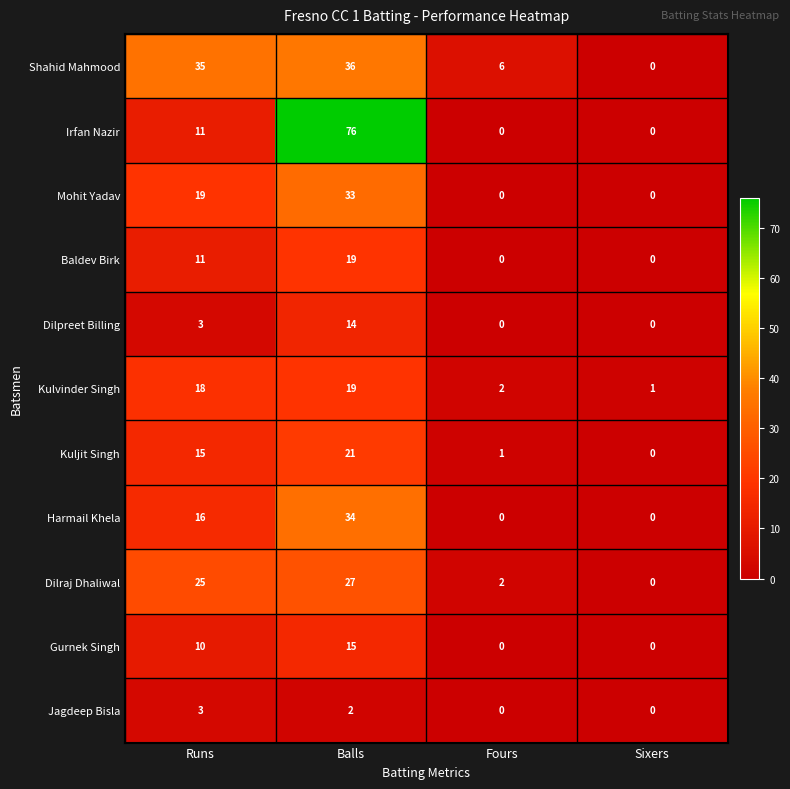

What is the greatest value displayed?

76